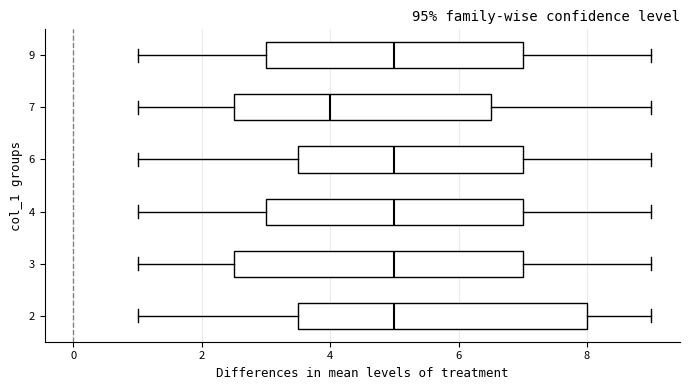

Which box has the furthest to the left median line?

7